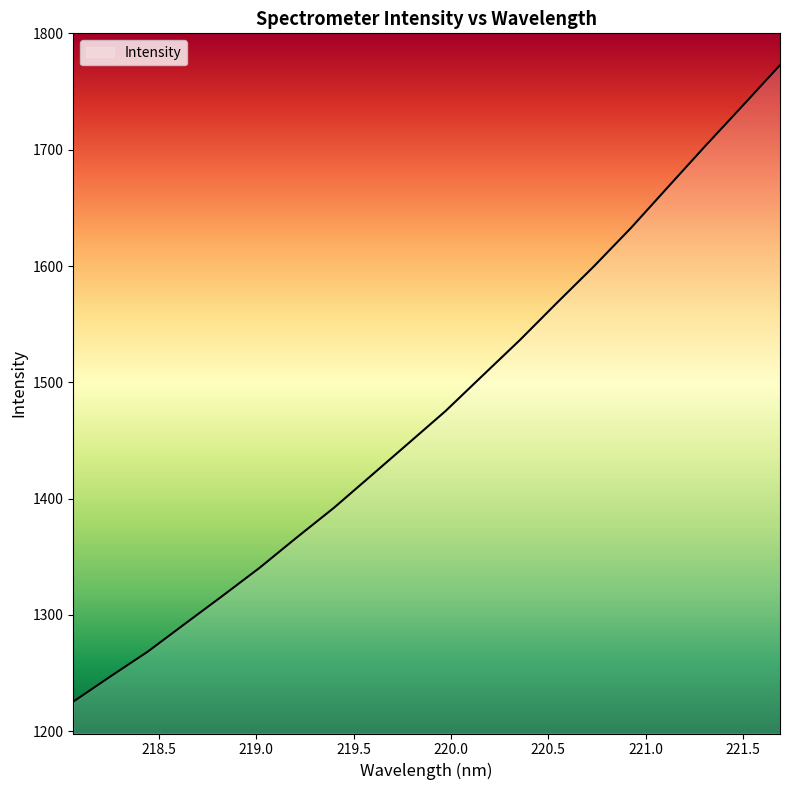

What is the difference between the maximum and minimum values?

547.3